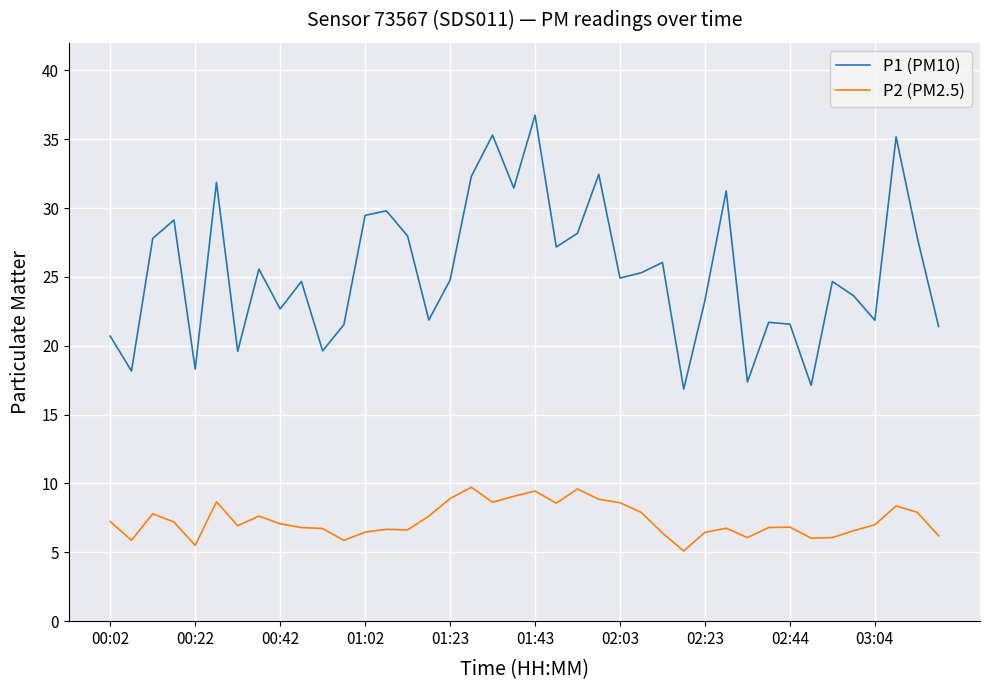

Rank the series by their average value, from lowest to highest.

P2 (PM2.5), P1 (PM10)